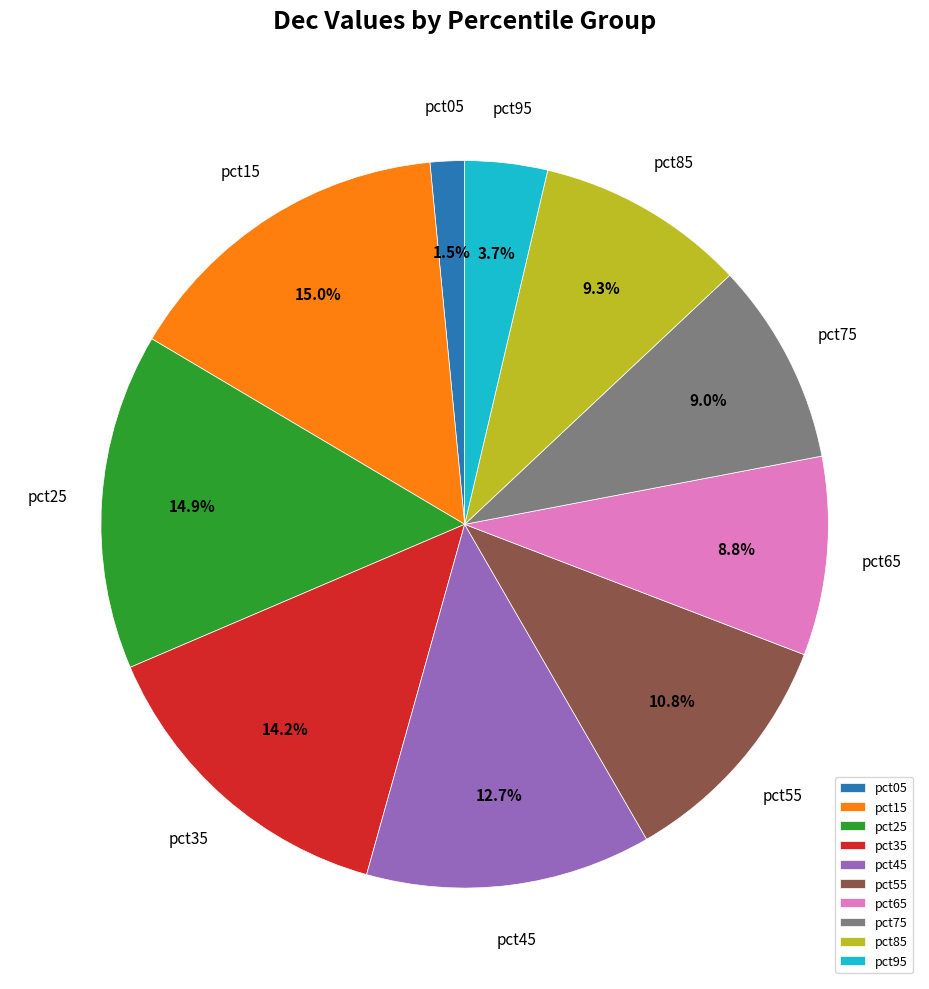

Is the sum of pct05 and pct85 greater than half?

No